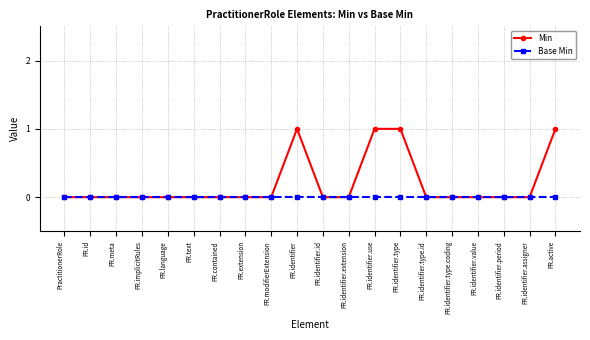

True or false: Min has more than 0 interior local peaks.

True